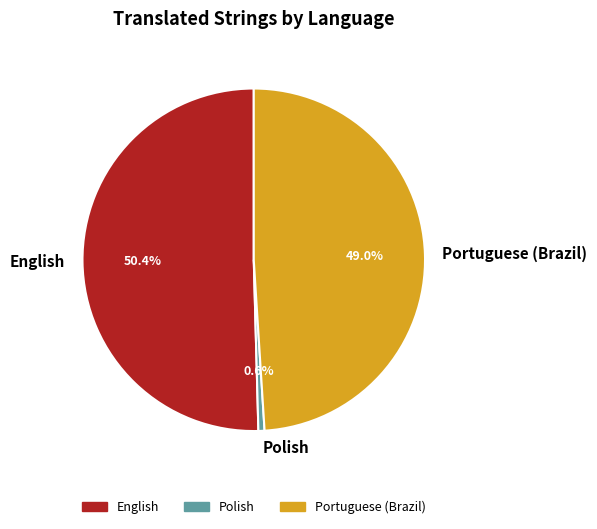

Is it true that English is 39% of the pie?

False